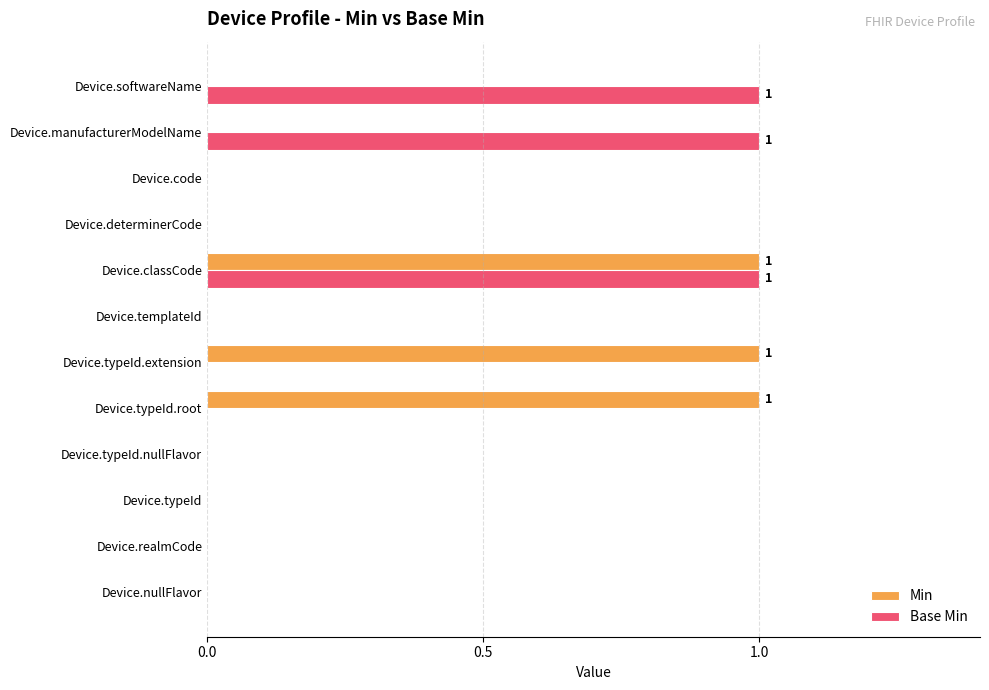

What is the sum of all Min values?

3